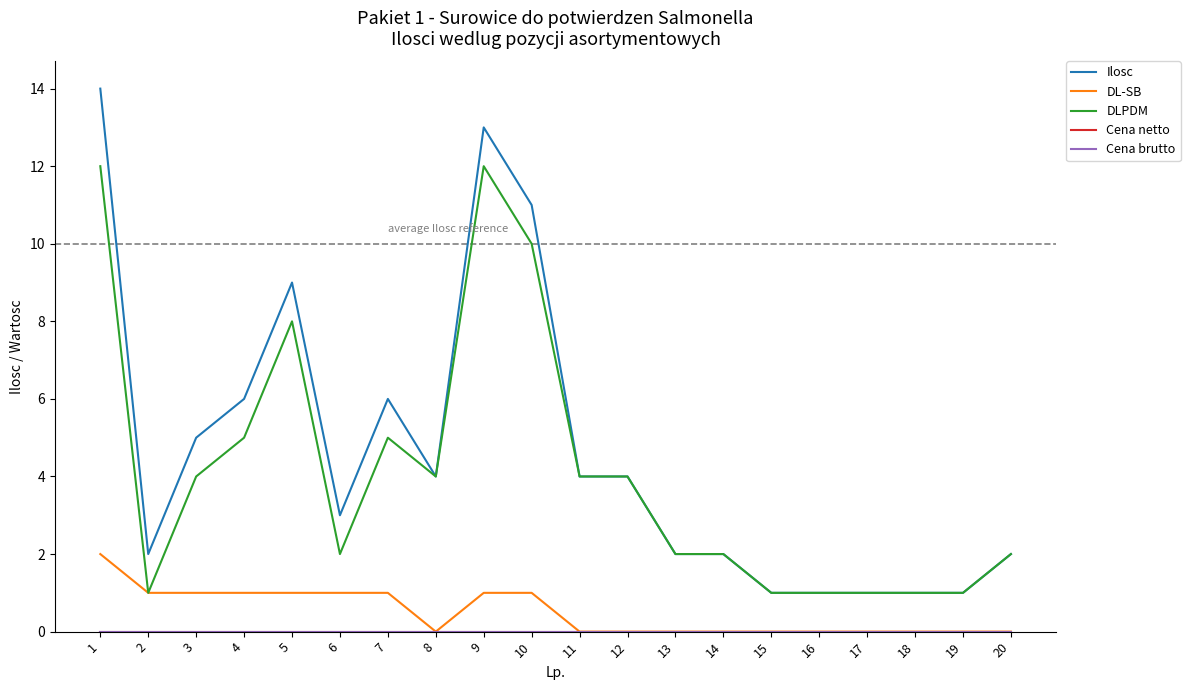

Is it true that DL-SB equals -1 at 14?

False